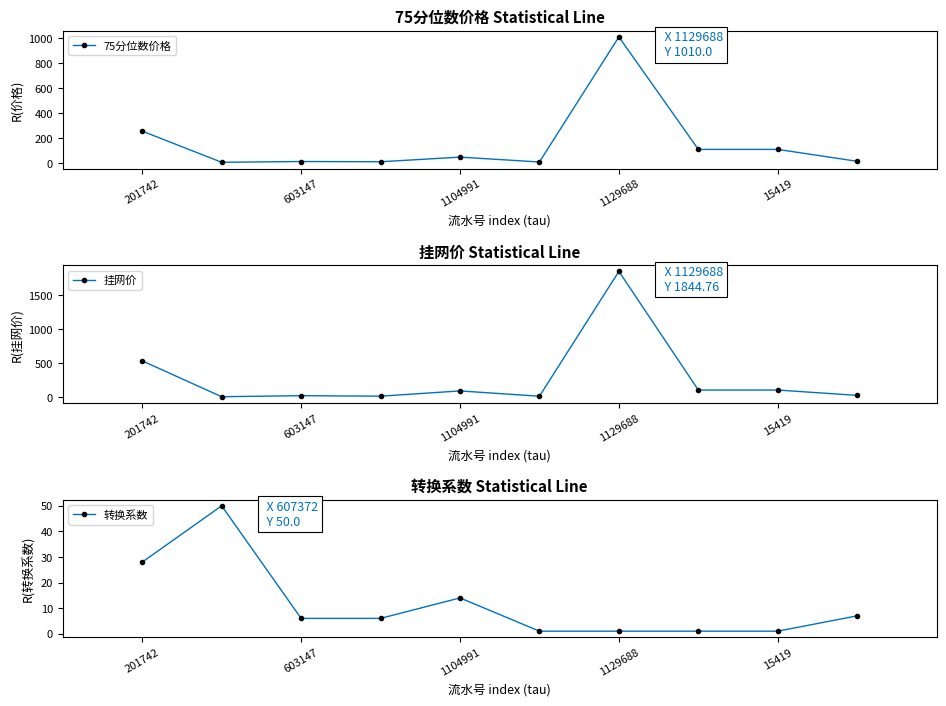

How many lines are shown in the chart?

3